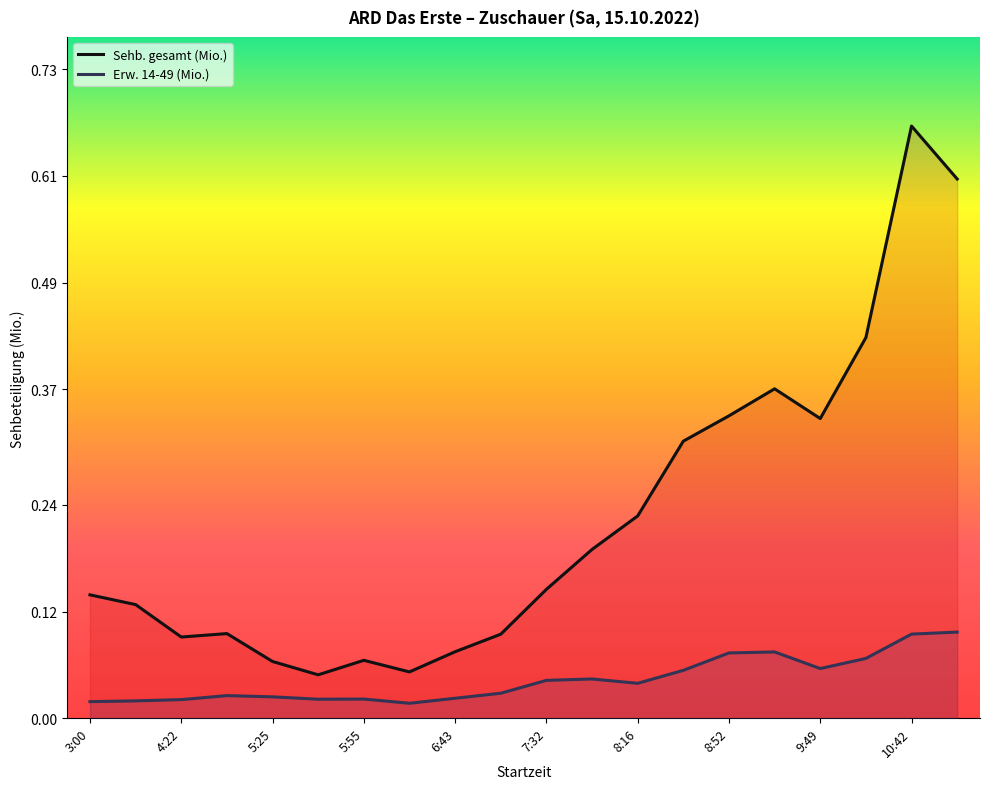

The value of Erw. 14-49 (Mio.) at 10:42 is 0.1. True or false?

True